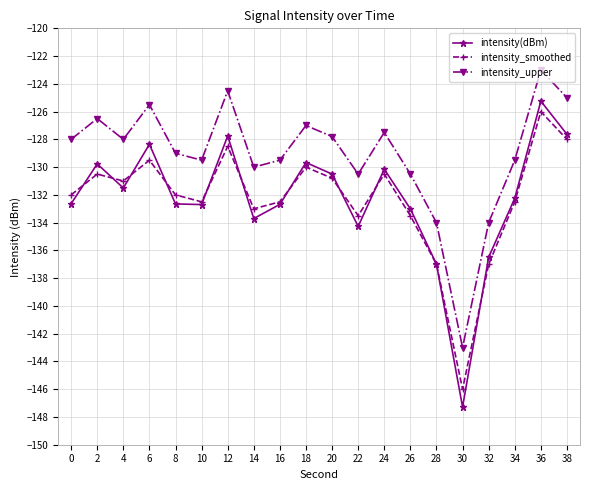

How many interior local valleys does the intensity(dBm) series have?

5